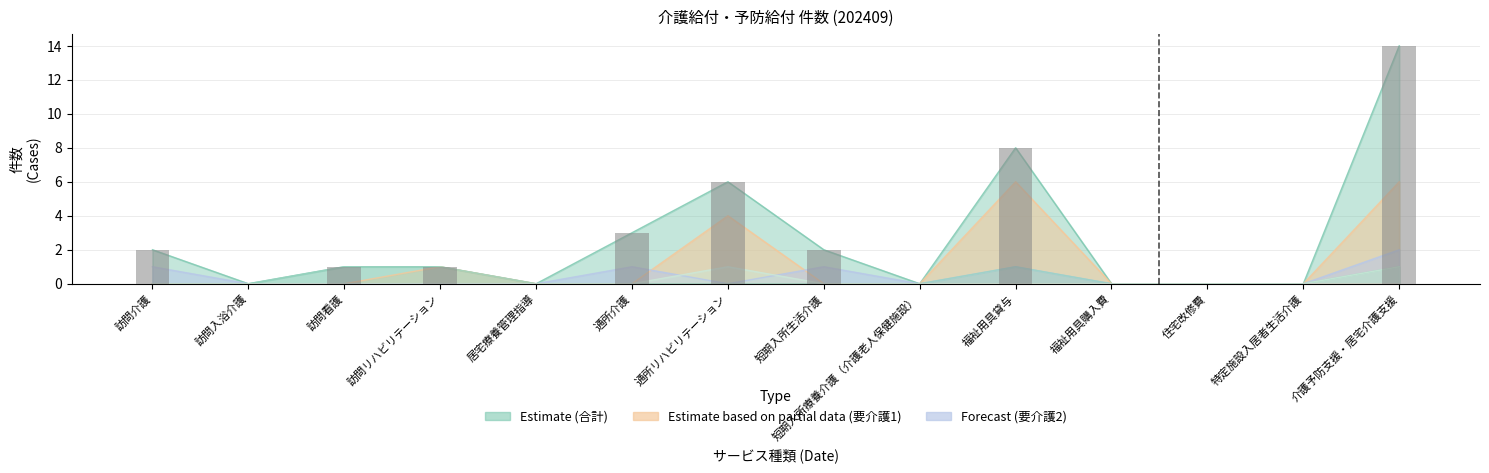

Reading left to right, transcribe all the data shown in this chart.

訪問介護=2	訪問入浴介護=0	訪問看護=1	訪問リハビリテーション=1	居宅療養管理指導=0	通所介護=3	通所リハビリテーション=6	短期入所生活介護=2	短期入所療養介護（介護老人保健施設）=0	福祉用具貸与=8	福祉用具購入費=0	住宅改修費=0	特定施設入居者生活介護=0	介護予防支援・居宅介護支援=14